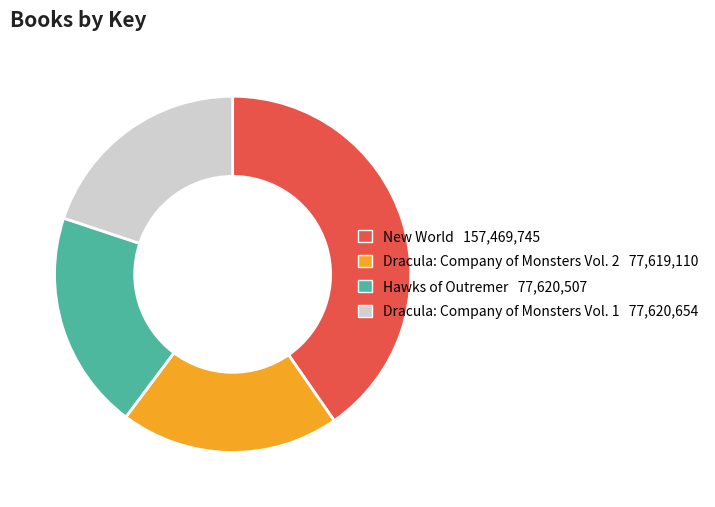

Is it true that Dracula: Company of Monsters Vol. 1 is 20% of the pie?

True